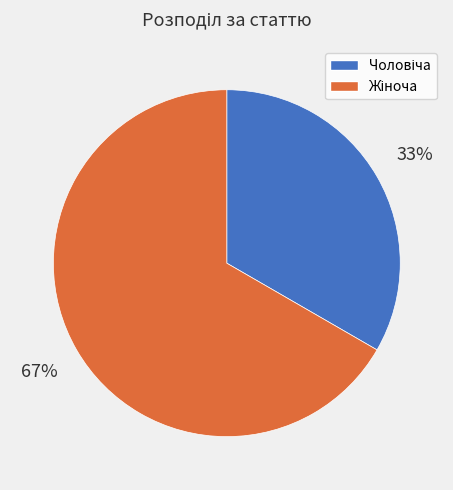

To the nearest percent, what is the average slice percentage?

50%